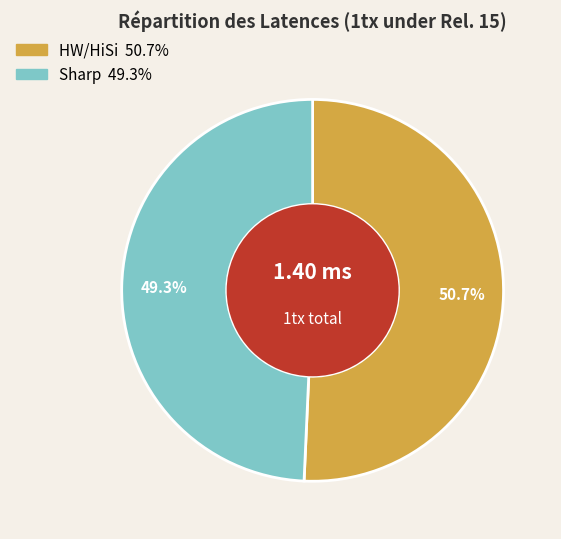

What is the largest slice in the pie chart?

HW/HiSi